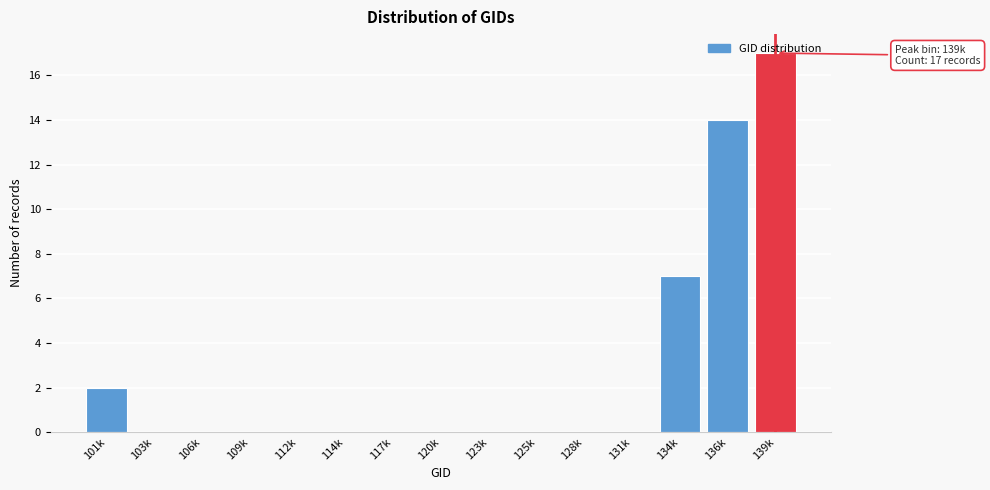

The value at 128k is 0. True or false?

True